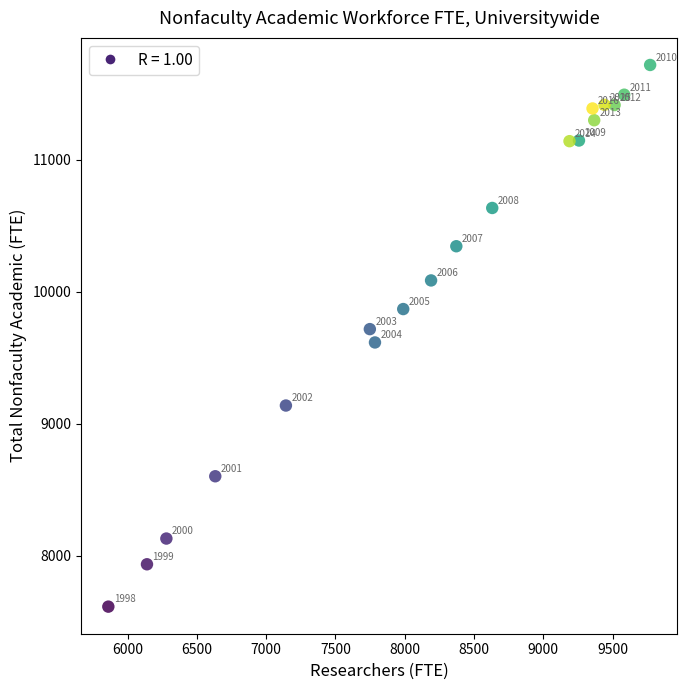

What Y value in the scatter plot is closest to 9667?

9617.0